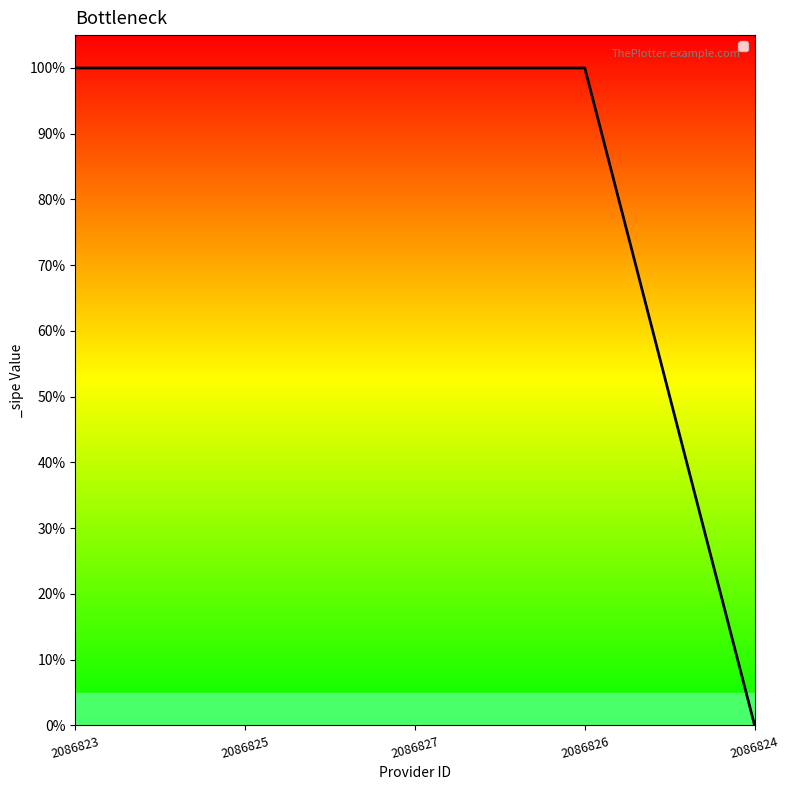

List the labels in order of value, largest first.

2086823, 2086825, 2086827, 2086826, 2086824